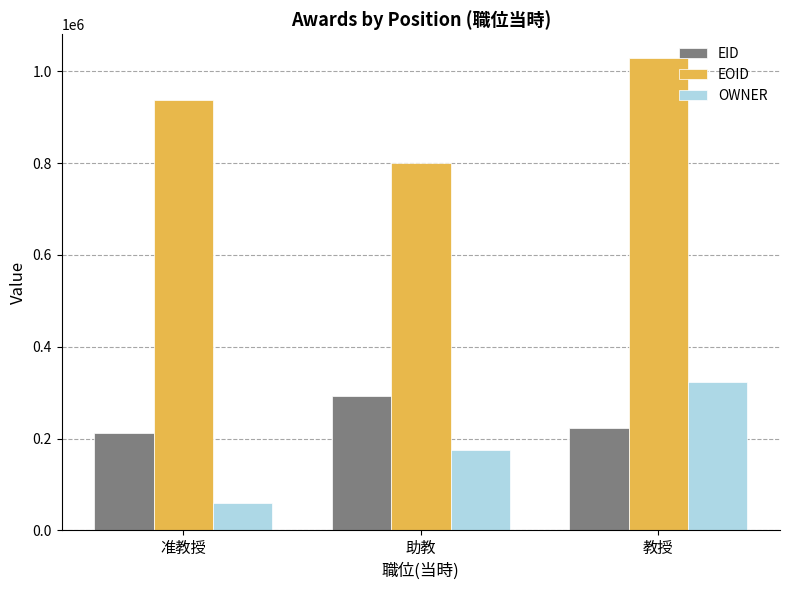

List the labels in order of EOID value, smallest first.

助教, 准教授, 教授